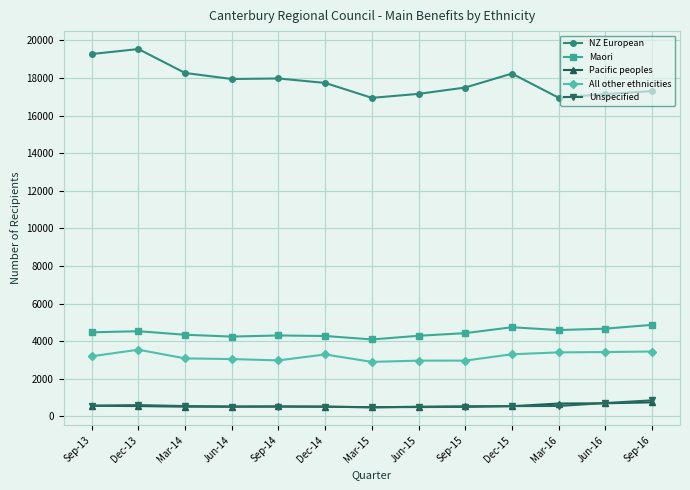

What is the sum of all Maori values?

57832